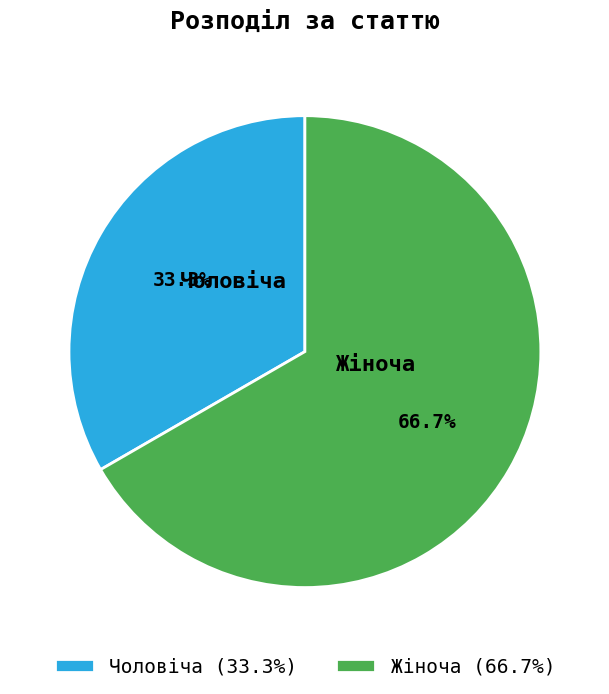

Combined, do Чоловіча and Жіноча account for over 50%?

Yes